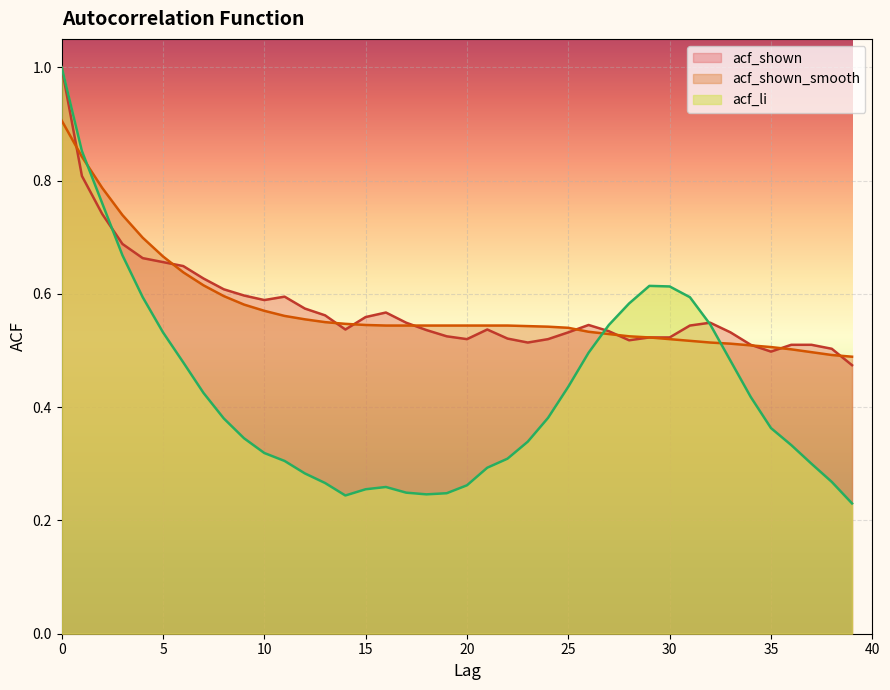

What is the greatest value displayed?

1.0